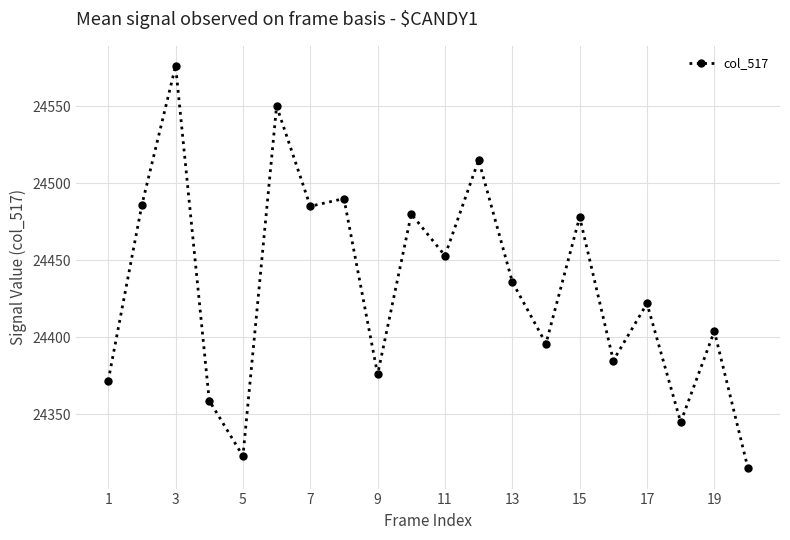

How many interior local peaks (higher than both neighbors) does the data have?

8